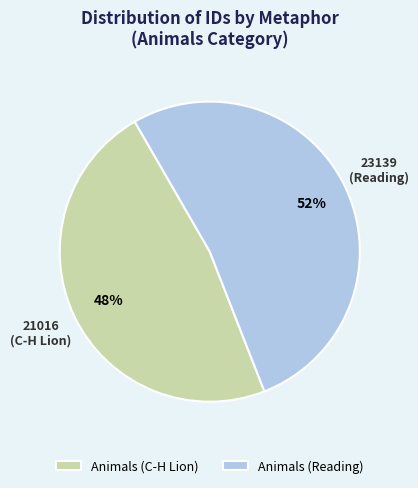

Does Animals (Reading) represent more than half of the total?

Yes